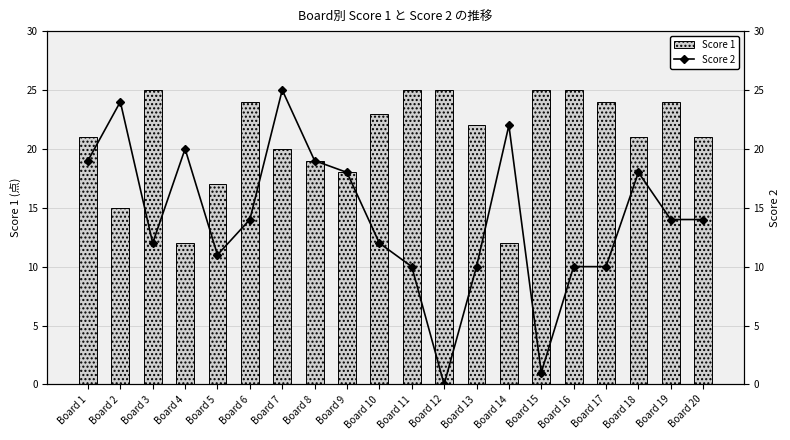

List the series in order of their overall mean, lowest first.

Score 2, Score 1